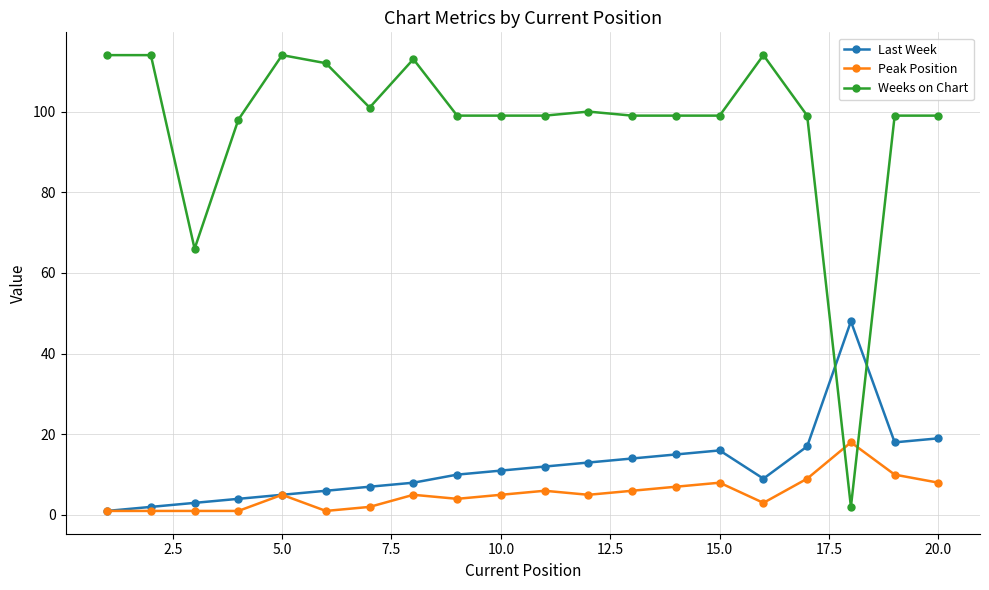

After their last crossing, which series has the higher values: Weeks on Chart or Peak Position?

Weeks on Chart